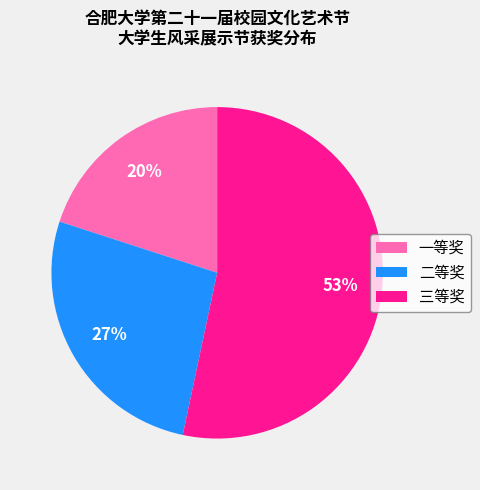

Which has a higher value, 一等奖 or 二等奖?

二等奖